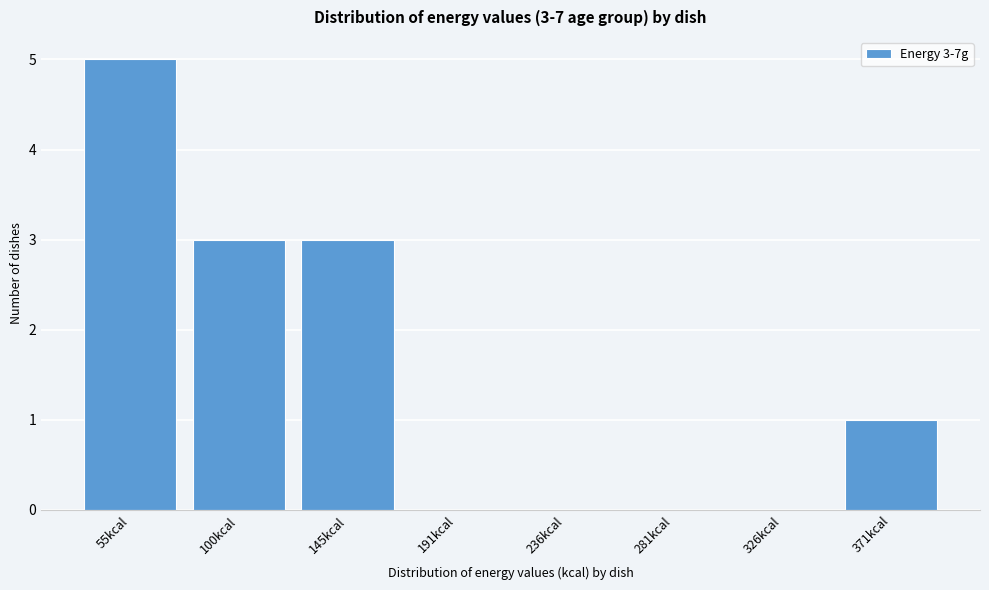

Reading left to right, what are all the values shown in this chart?

55kcal=5	100kcal=3	145kcal=3	191kcal=0	236kcal=0	281kcal=0	326kcal=0	371kcal=1